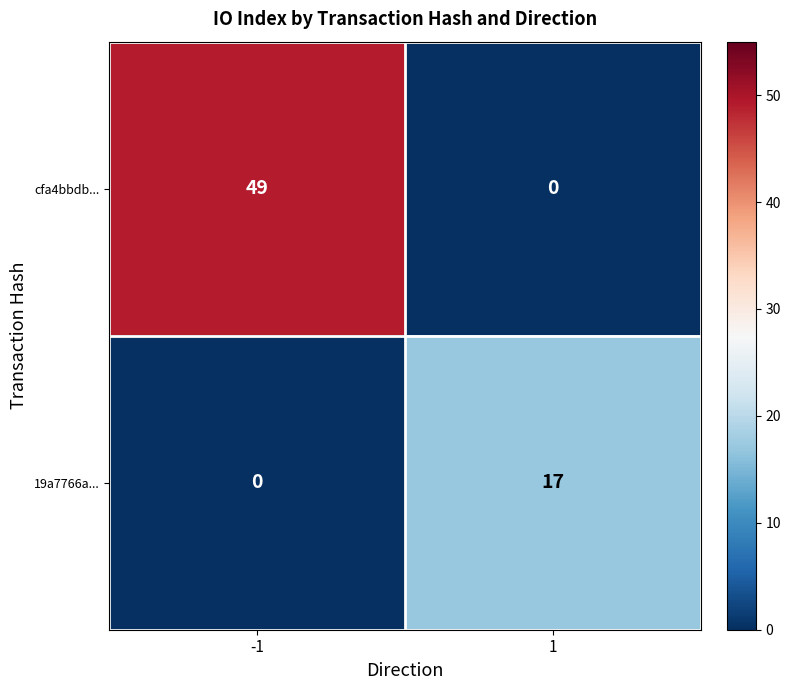

What is the difference between the 19a7766a... values at 1 and -1?

17